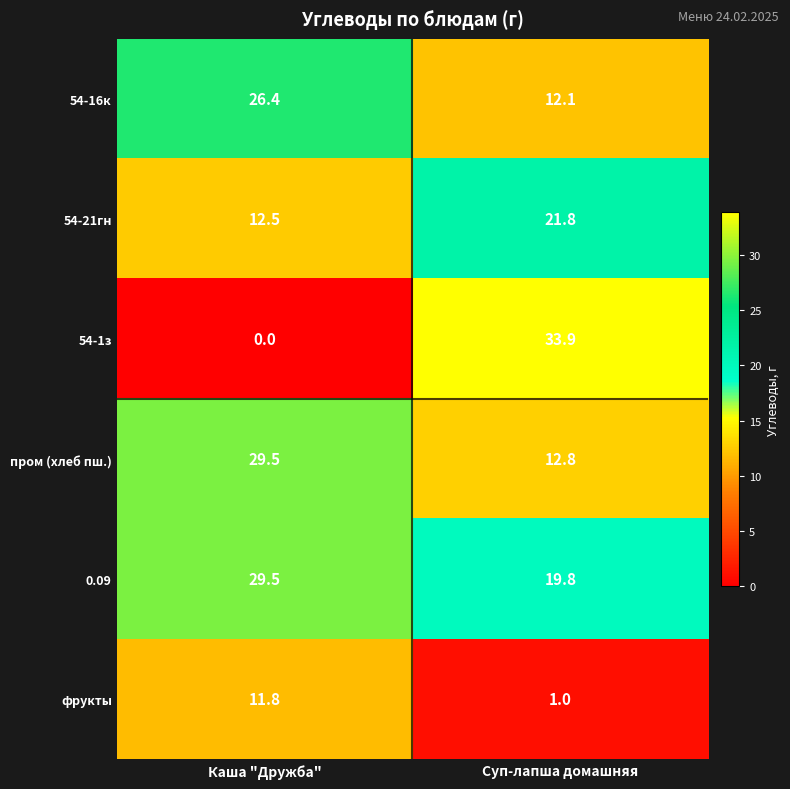

Reading right to left, transcribe all the data shown in this chart.

54-16к: 12.1	26.4
54-21гн: 21.8	12.5
54-1з: 33.9	0.0
пром (хлеб пш.): 12.8	29.5
0.09: 19.8	29.5
фрукты: 1.0	11.8